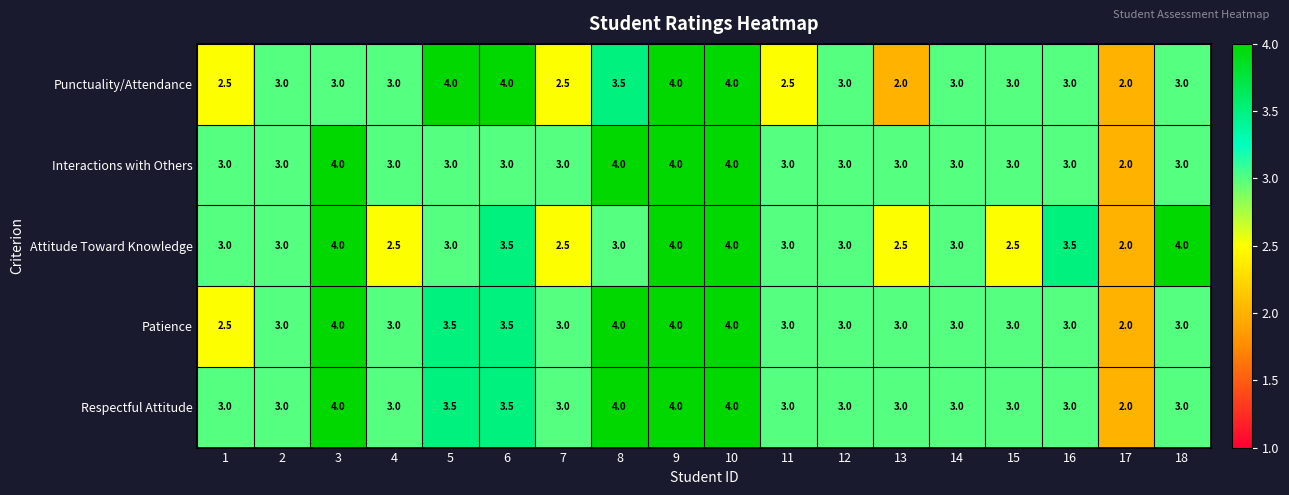

Is it true that Punctuality/Attendance equals 1.6 at 16?

False